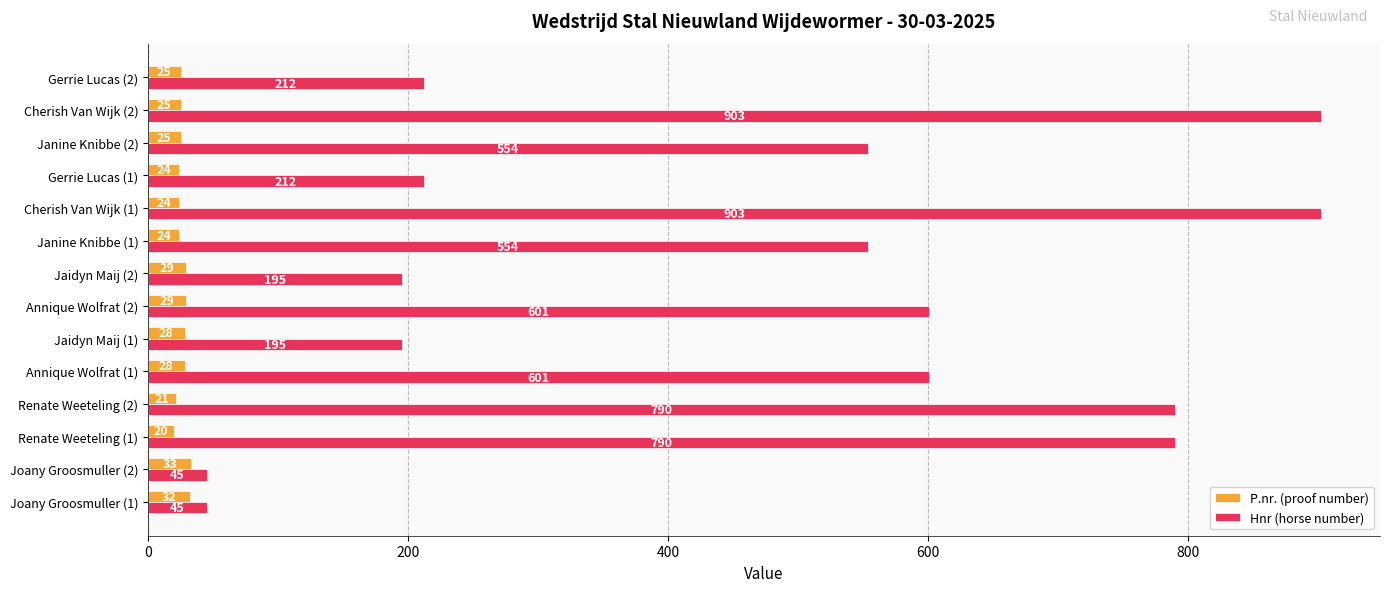

At which category is the sum across all series the highest?

Cherish Van Wijk (2)